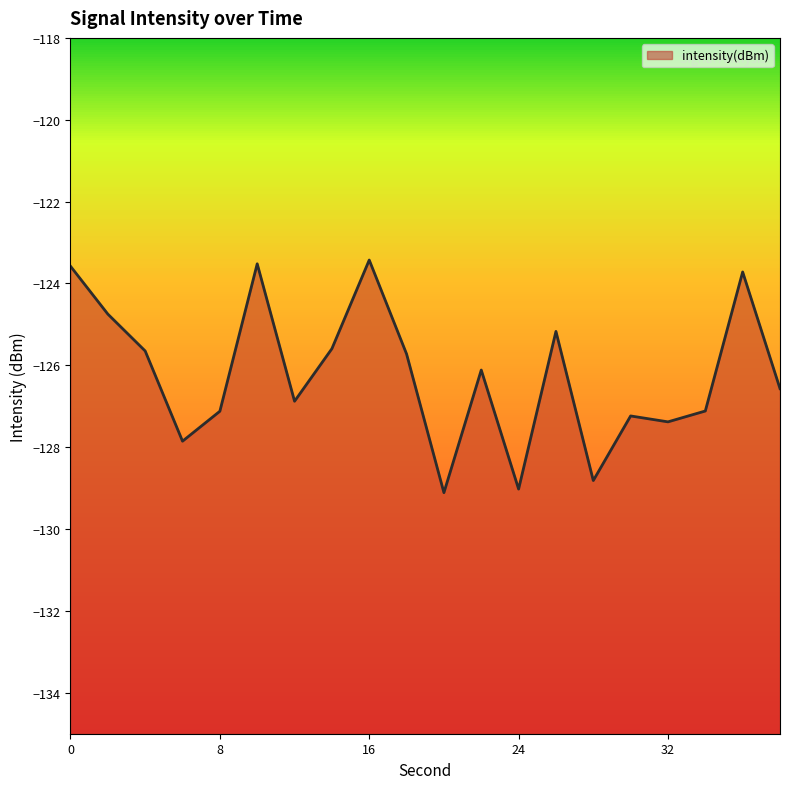

List the labels in order of value, smallest first.

20, 24, 28, 6, 32, 30, 8, 34, 12, 38, 22, 18, 4, 14, 26, 2, 36, 0, 10, 16